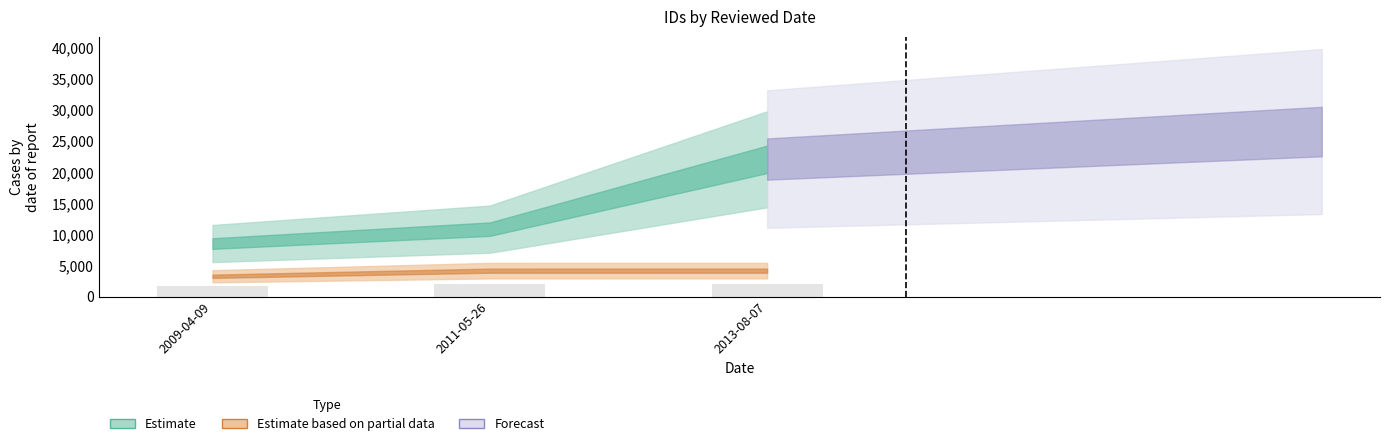

What is the value of the 1st bar from the left?

1631.2